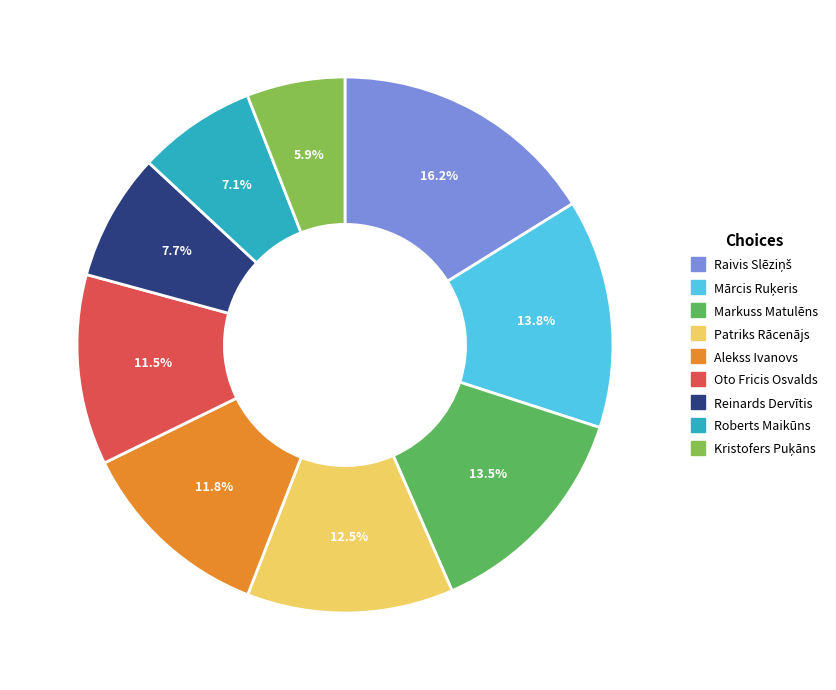

Which has a higher value, Reinards Dervītis or Patriks Rācenājs?

Patriks Rācenājs